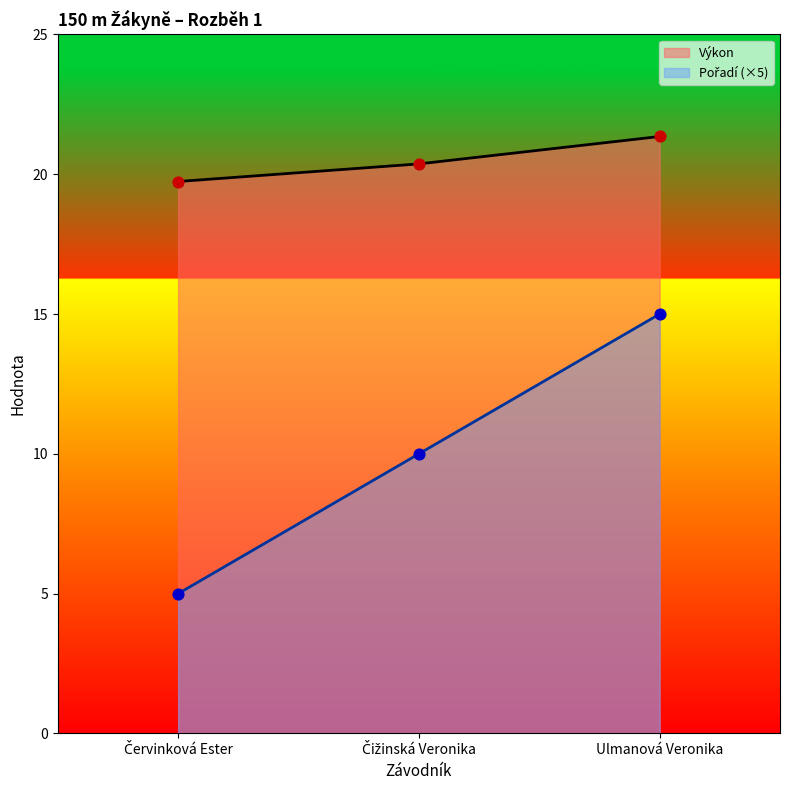

Which series has the largest Y range (max minus min)?

Pořadí